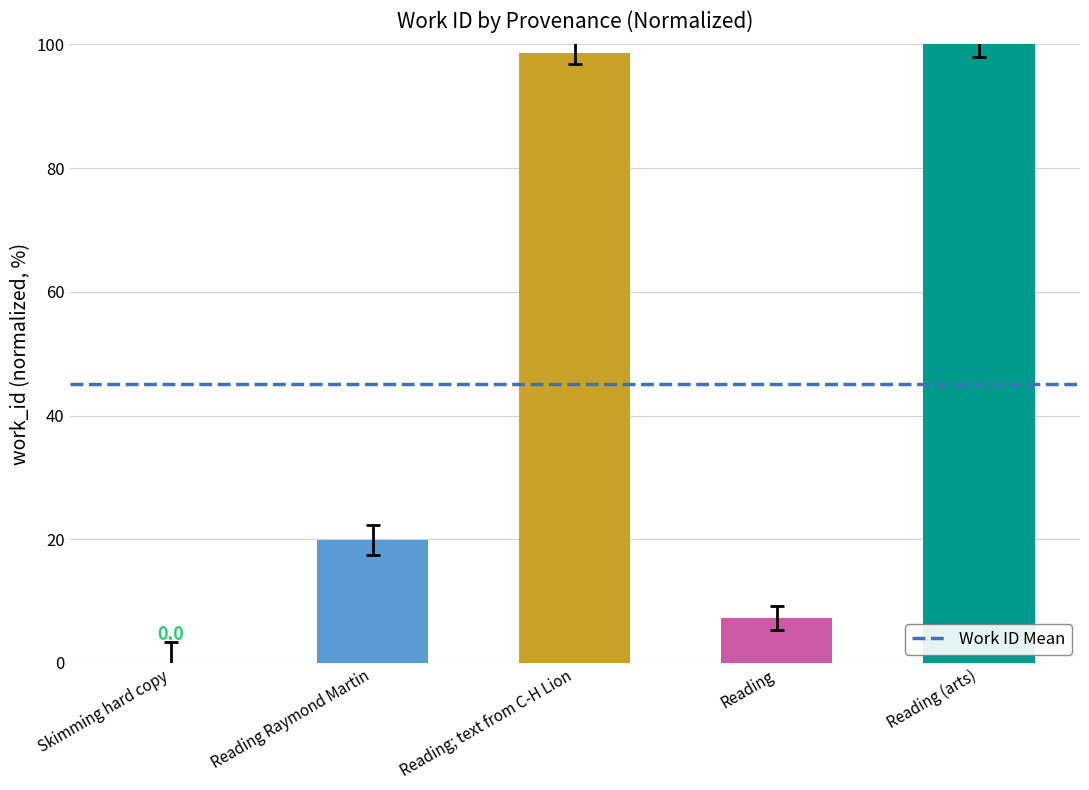

At which label does the data first exceed 19?

Reading Raymond Martin